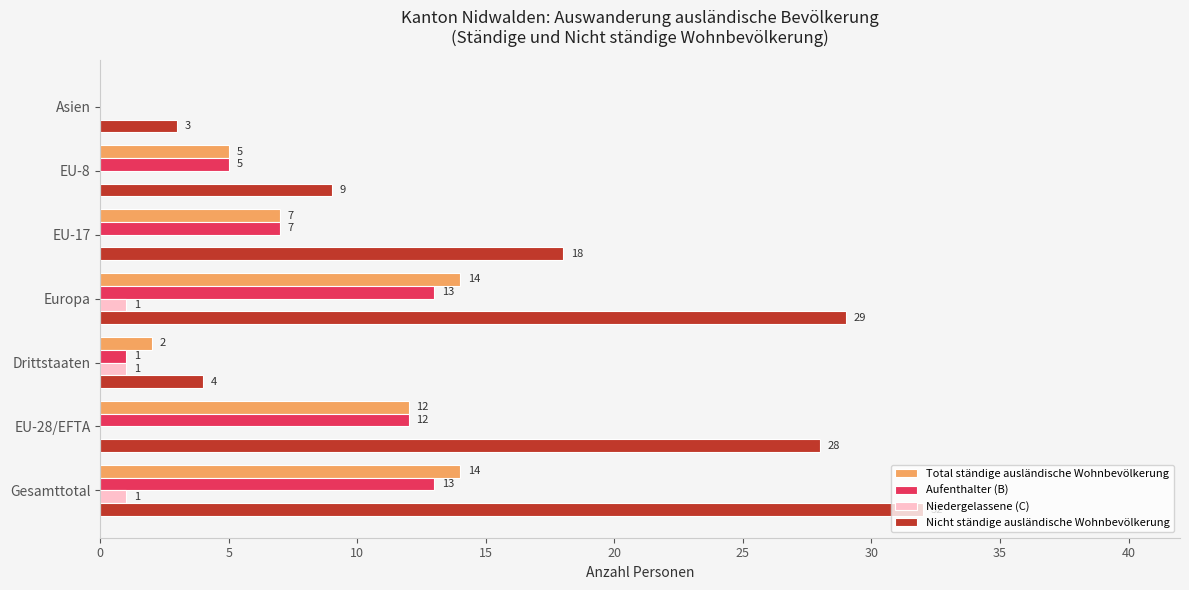

Is it true that Aufenthalter (B) equals 5 at EU-8?

True